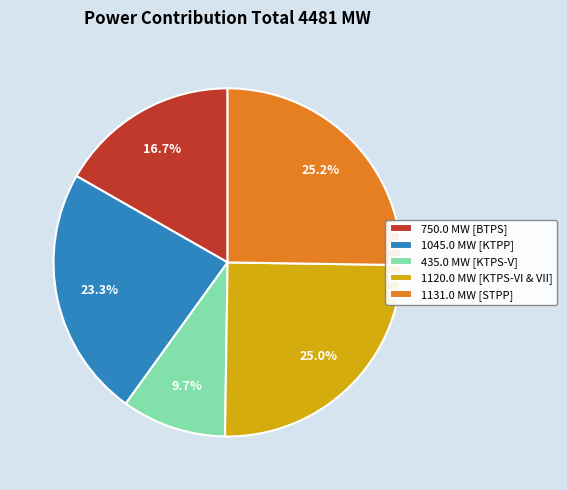

Which category has the smallest portion of the pie?

435.0 MW [KTPS-V]